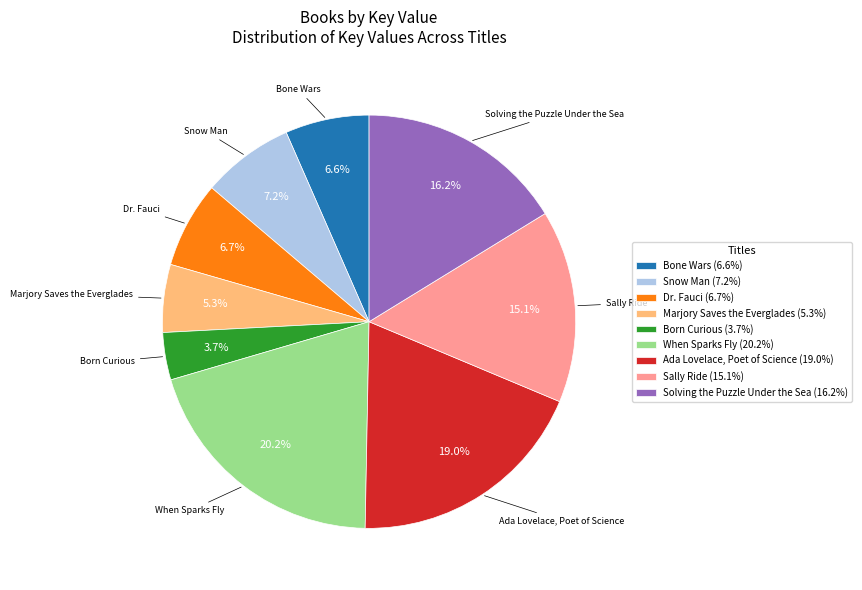

True or false: When Sparks Fly accounts for 20% of the total.

True